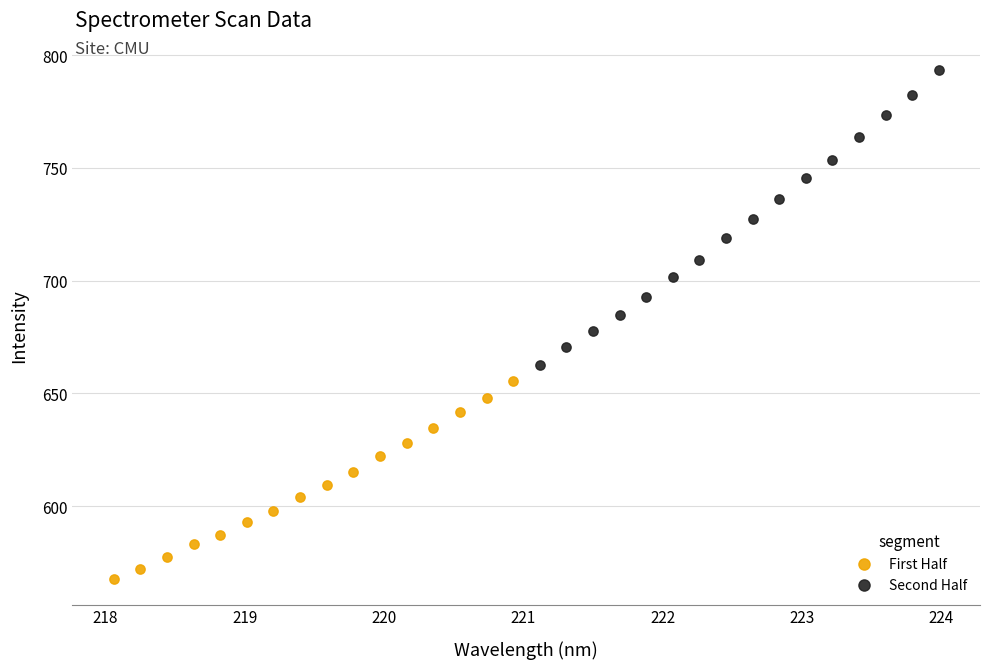

What are all the series names shown in the legend?

First Half, Second Half